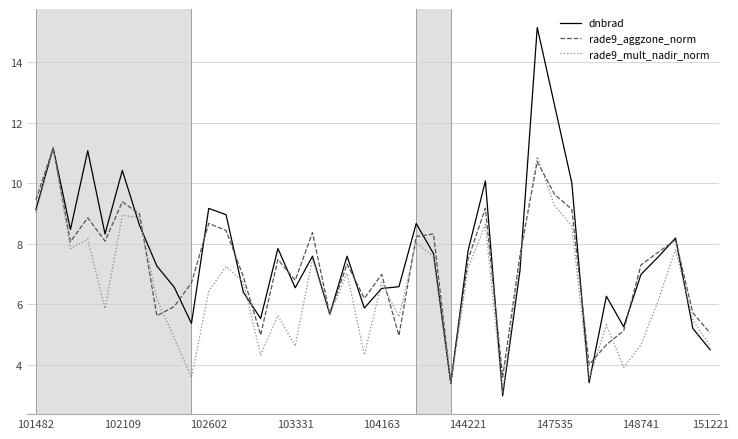

Which series has the widest spread of values?

dnbrad